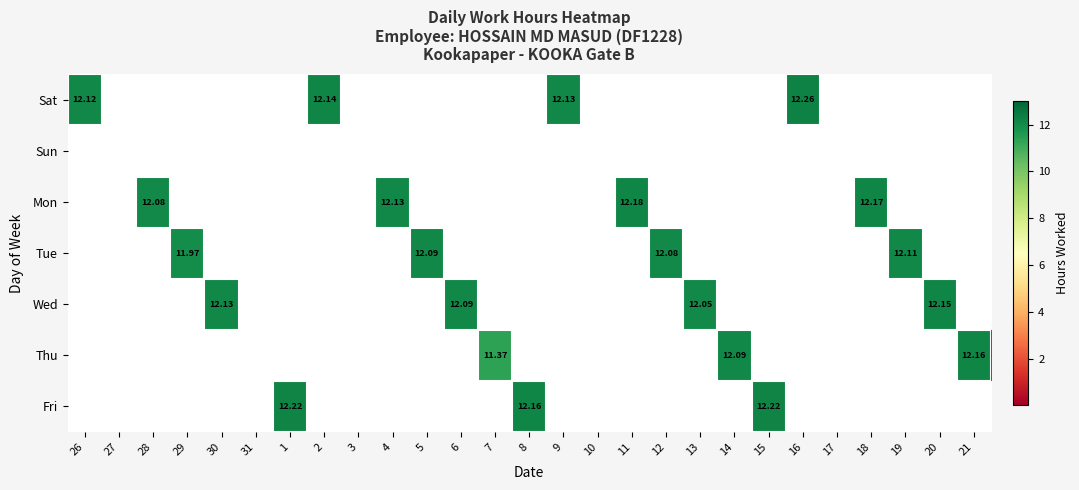

At which category does the chart reach its minimum across all series?

27